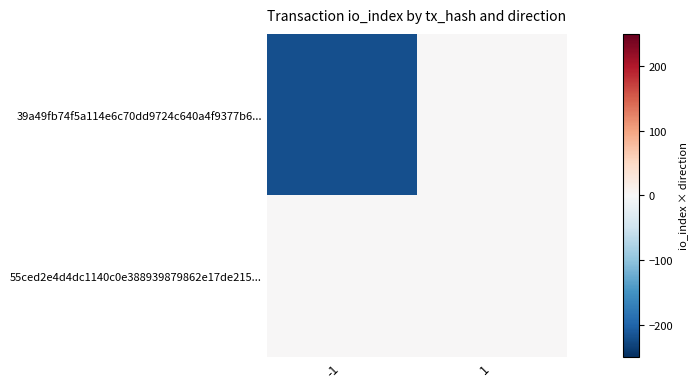

What is the greatest value displayed?

1